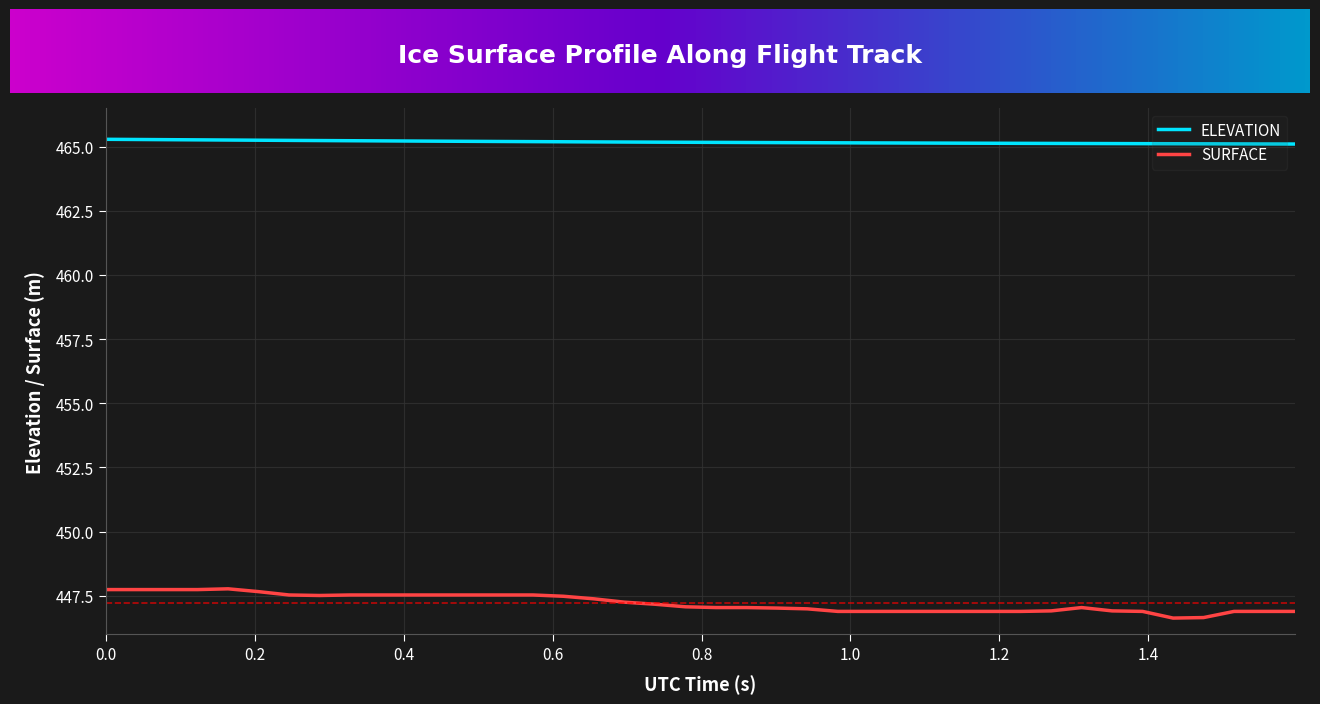

What is the highest value of the SURFACE series?

447.8